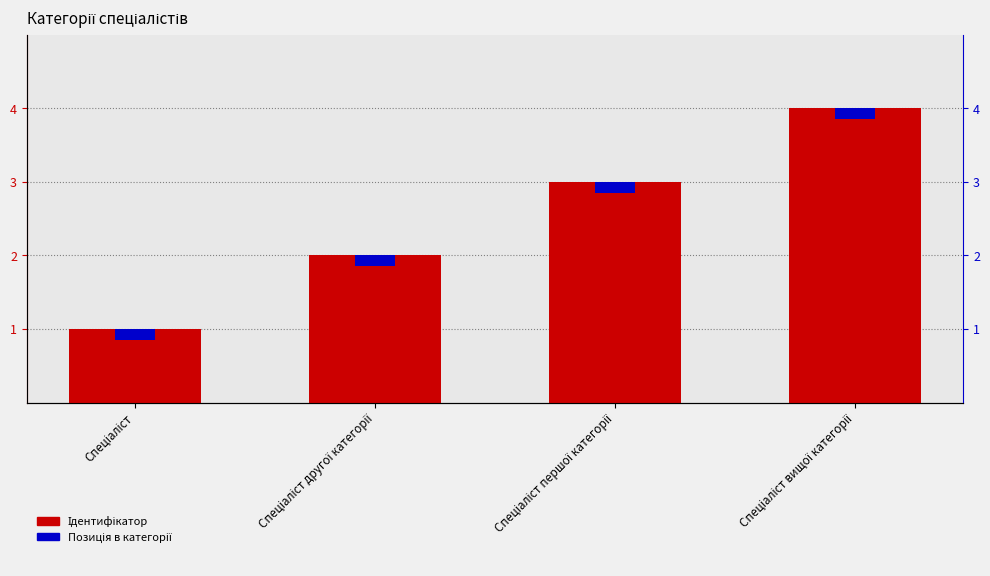

What is the difference between the Ідентифікатор values at Спеціаліст and Спеціаліст першої категорії?

2.0